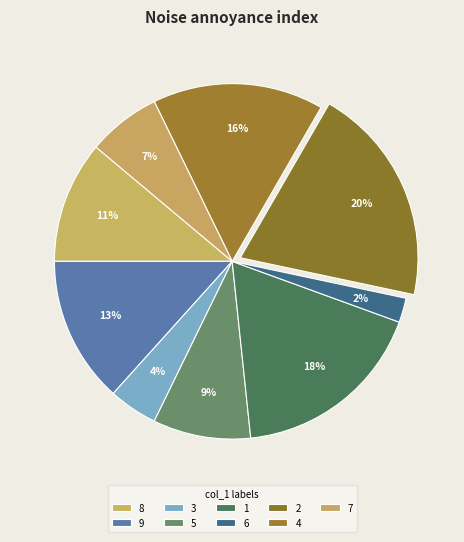

Count the number of slices in the pie.

9